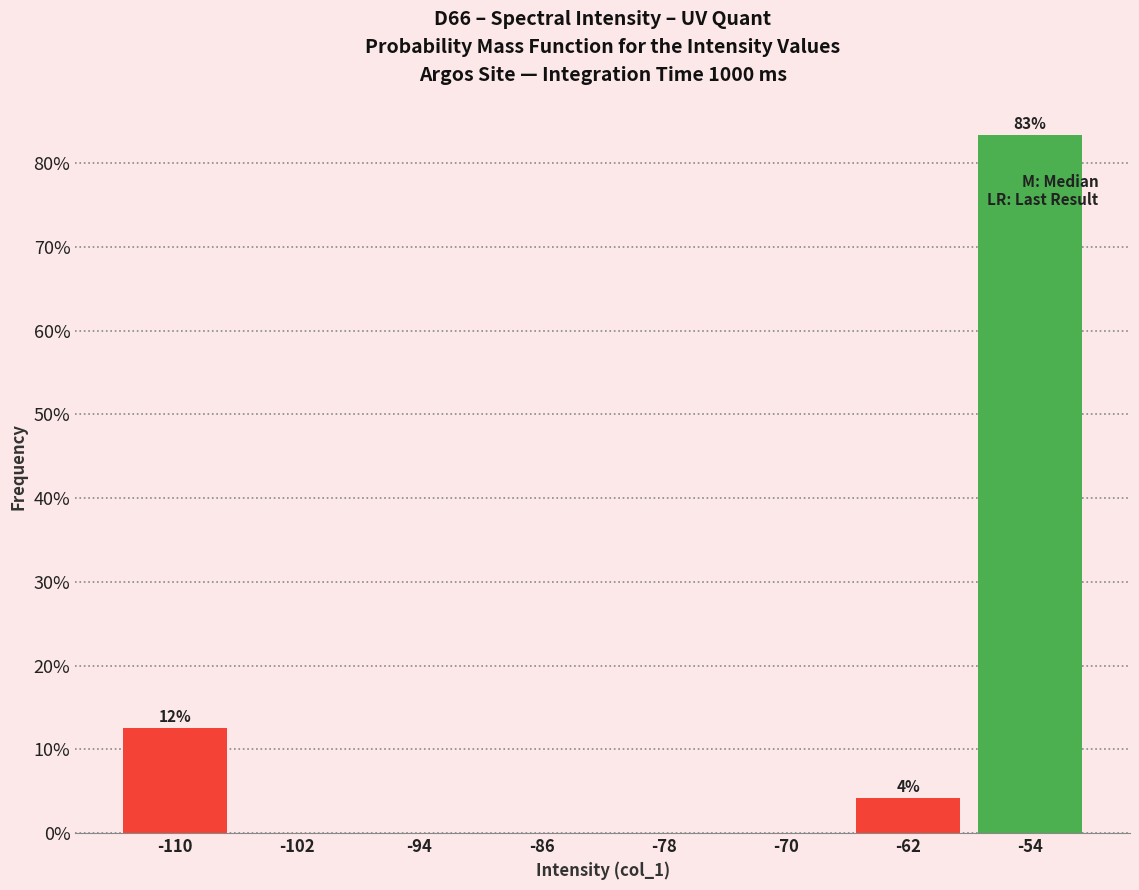

Over which range of the x-axis is the bar tallest?

-58 to -50